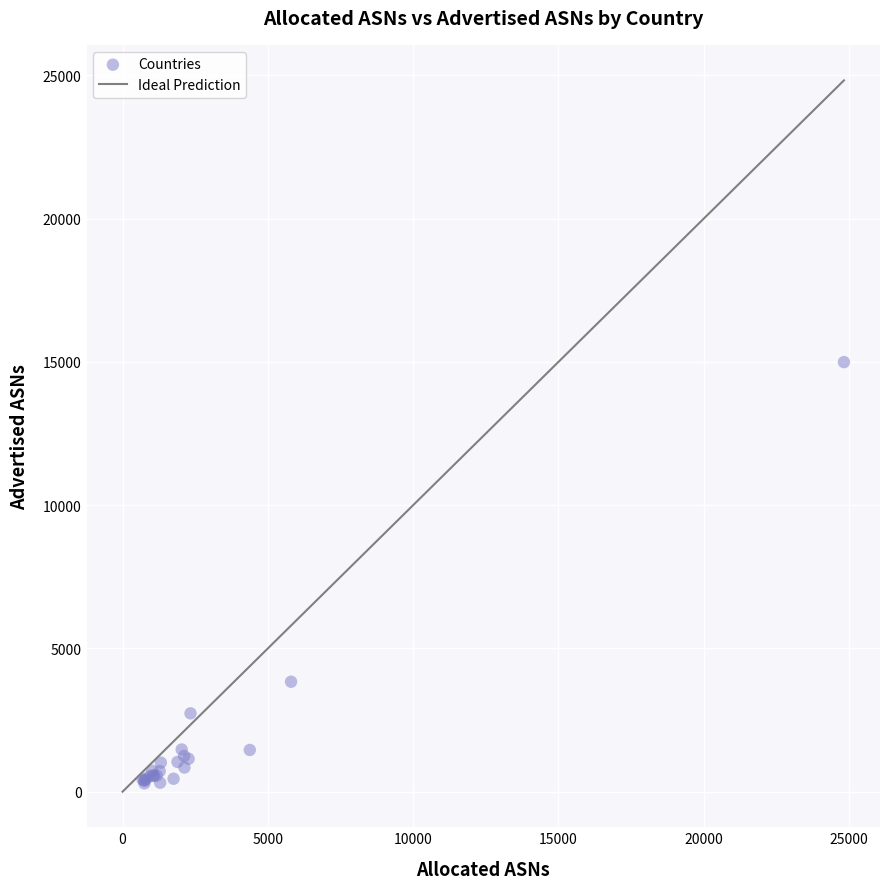

What Y value in the scatter plot is closest to 7642?

3838